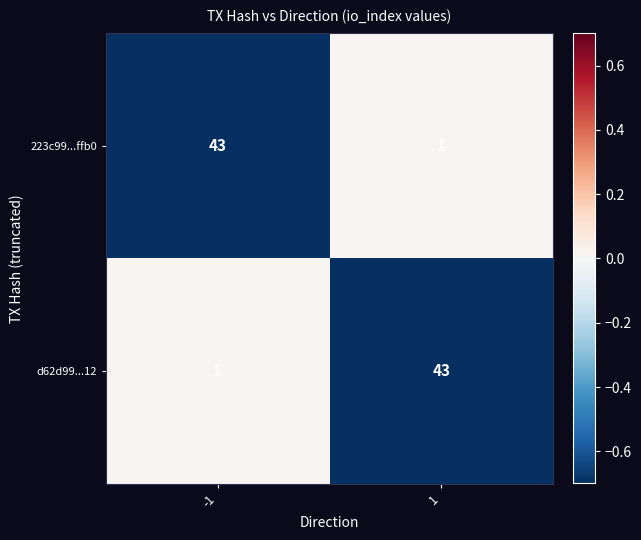

Count the number of categories in the chart.

2